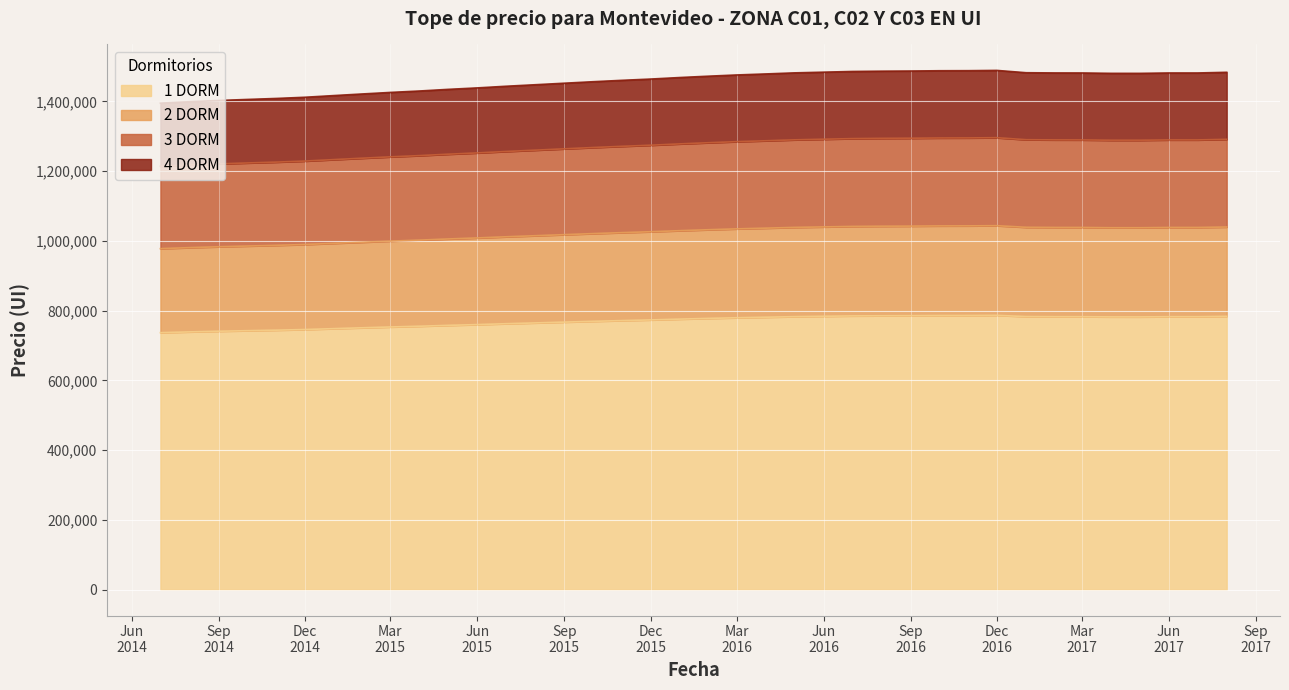

What is the maximum value for 1 DORM?

786461